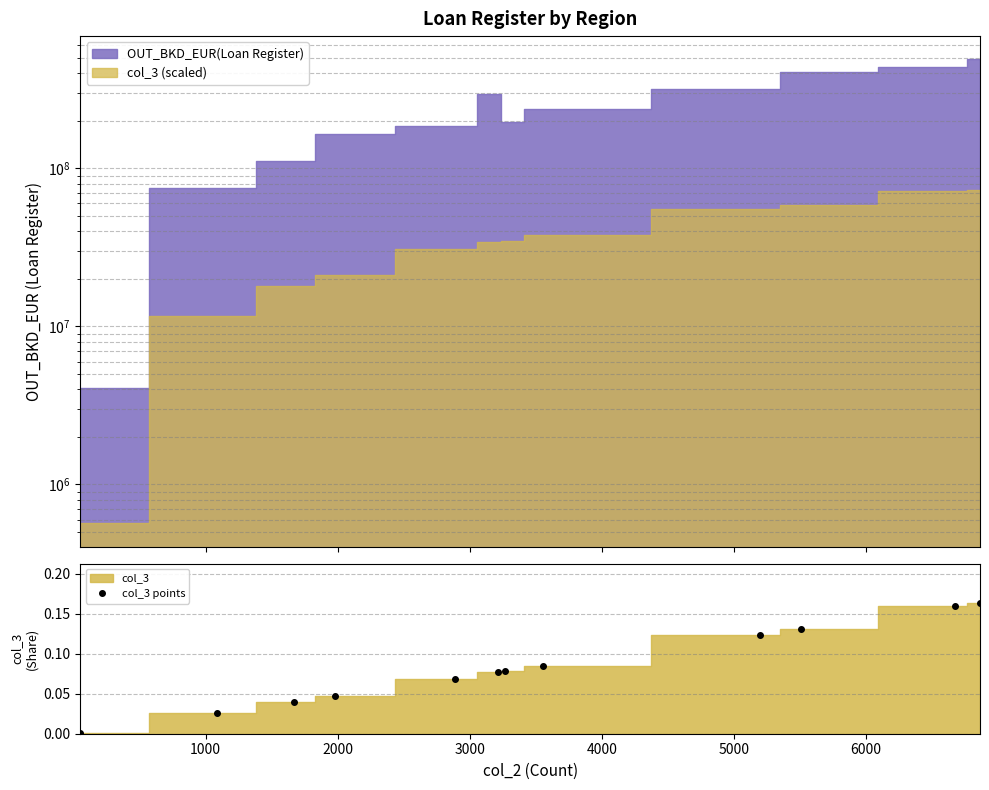

Is it true that the value at 0 is 0.0?

False